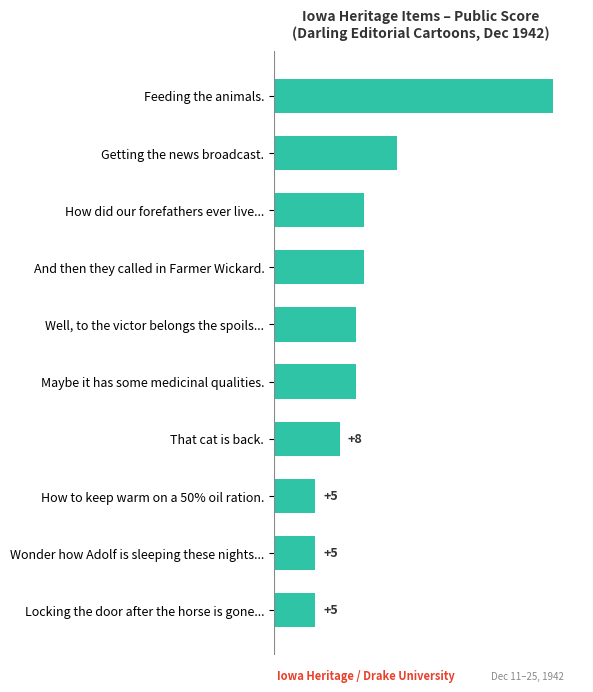

The chart shows a value of 16 at How did our forefathers ever live.... True or false?

False